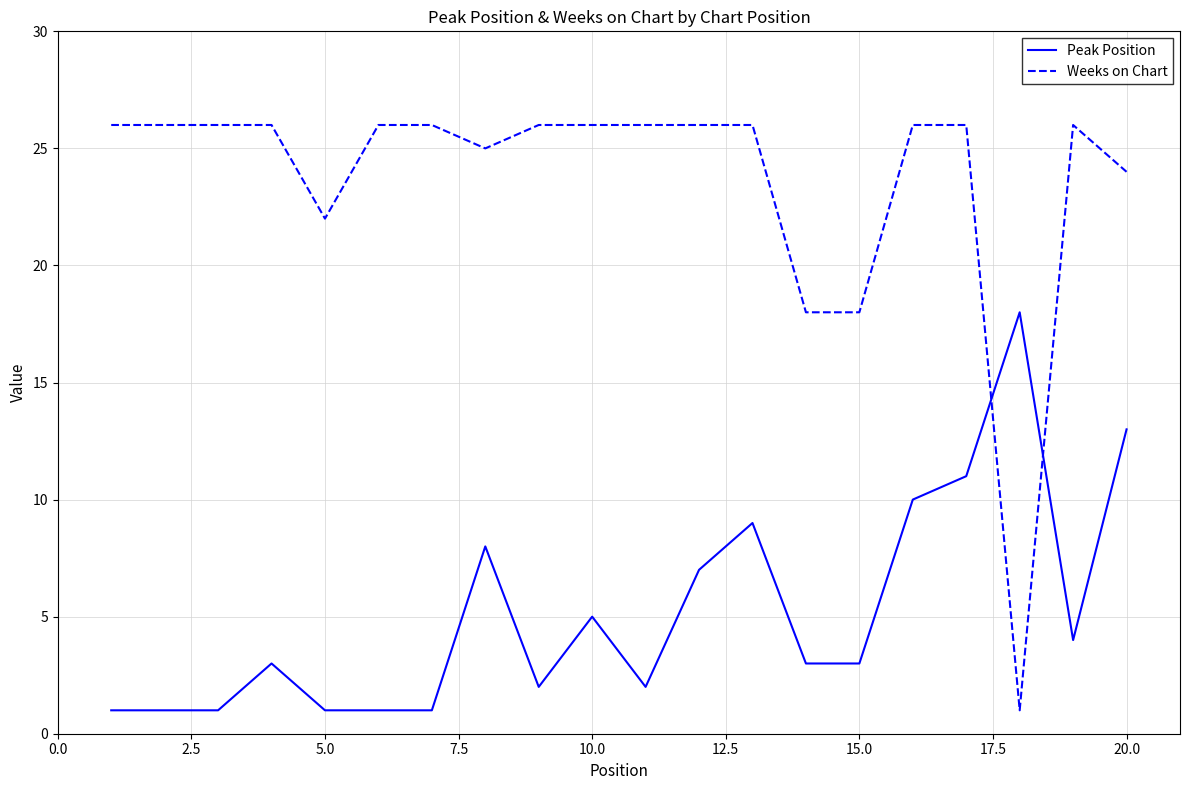

Which series has the widest spread of values?

Weeks on Chart